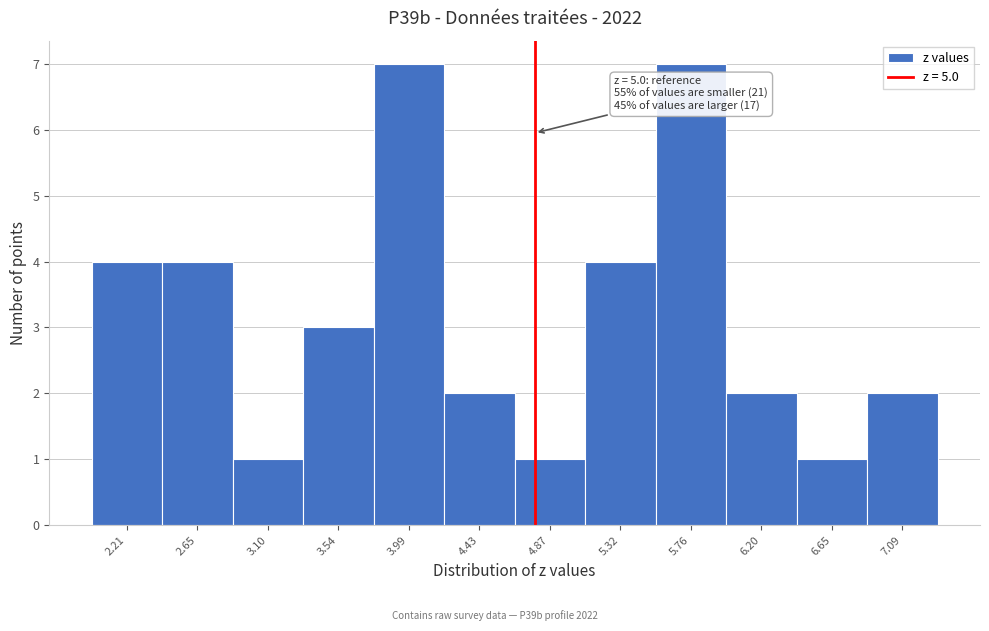

Reading left to right, transcribe all the data shown in this chart.

2.21=4	2.65=4	3.10=1	3.54=3	3.99=7	4.43=2	4.87=1	5.32=4	5.76=7	6.20=2	6.65=1	7.09=2